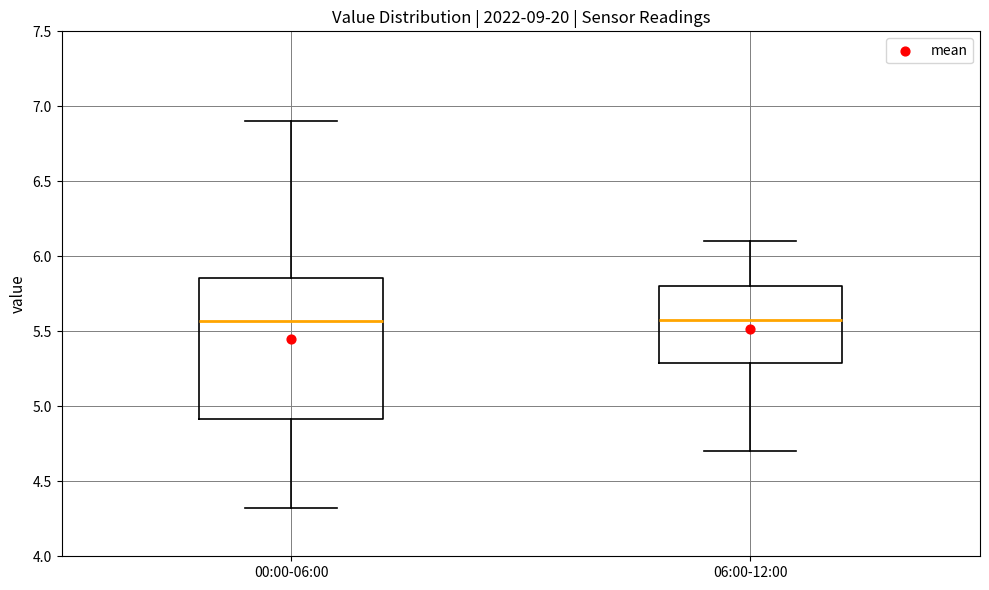

Reading left to right, transcribe this box plot: for each box, give where its median line is, the range the box spans, and where its two whiskers end, as read against the y-axis. The values are not printed on the chart, so give them approximately, as read against the axis.

00:00-06:00: median 5.55, box 4.90 to 5.85, whiskers 4.30 to 6.90
06:00-12:00: median 5.60, box 5.30 to 5.80, whiskers 4.70 to 6.10